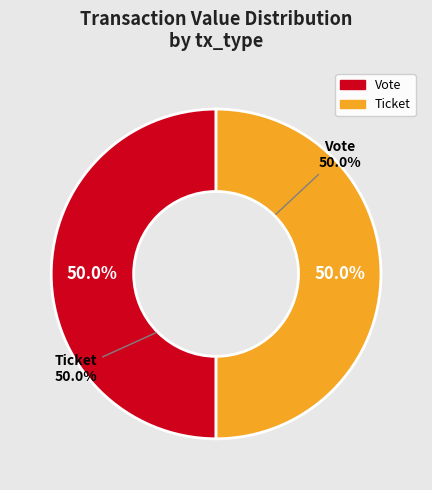

Count the number of slices in the pie.

2